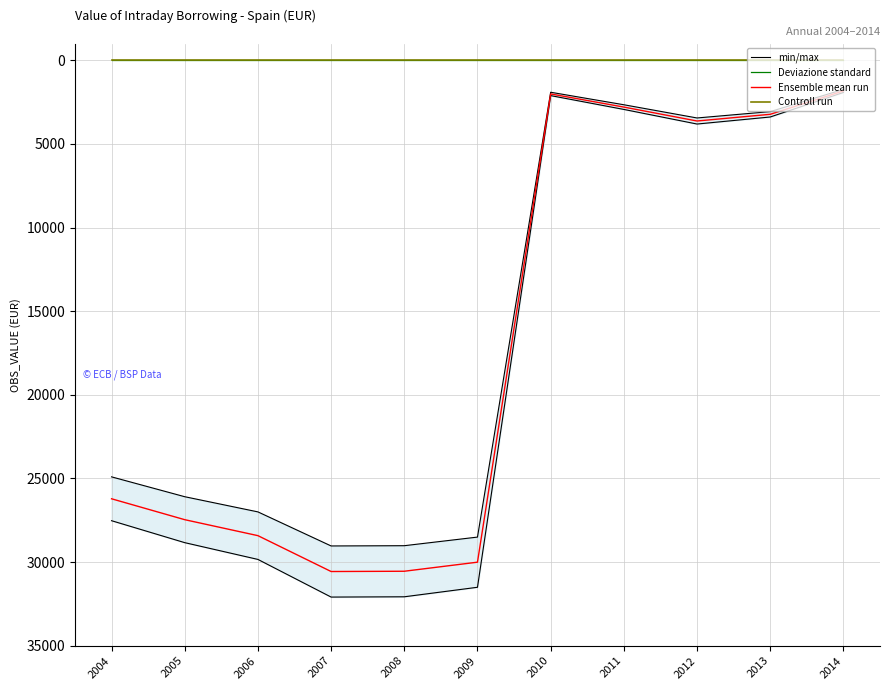

Which has a higher value, 2004 or 2010?

2004